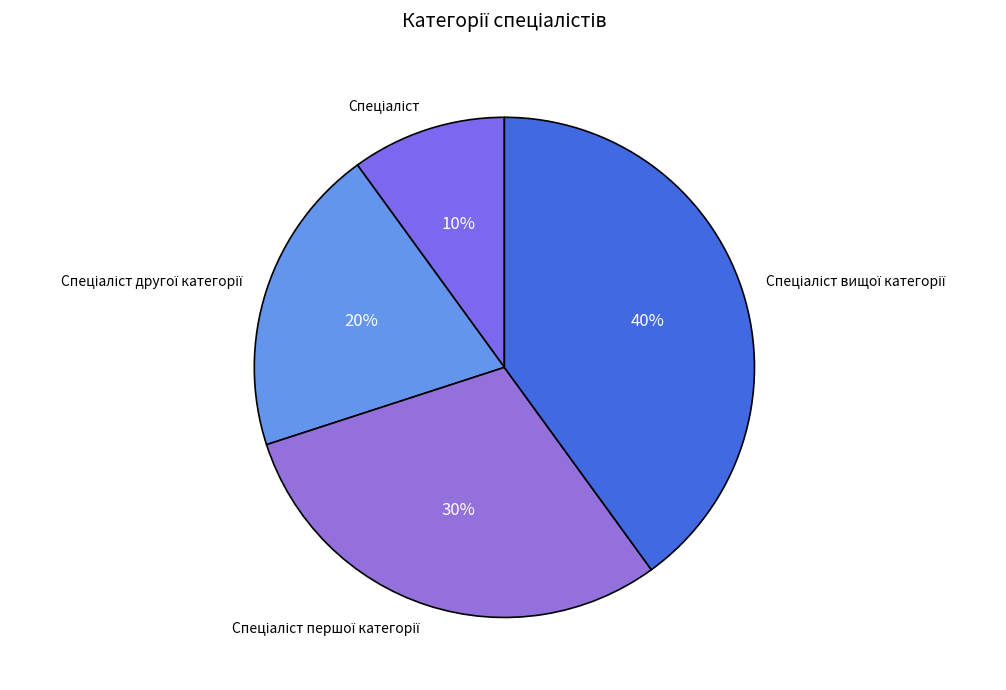

Is there a majority slice in this chart?

No